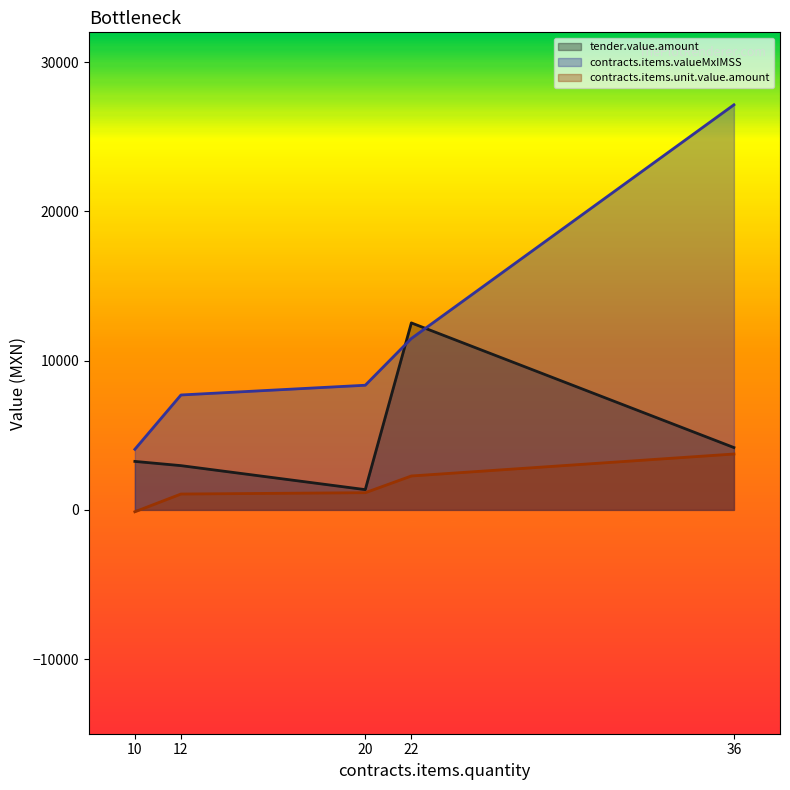

What is the average value of the tender.value.amount series?

4854.7